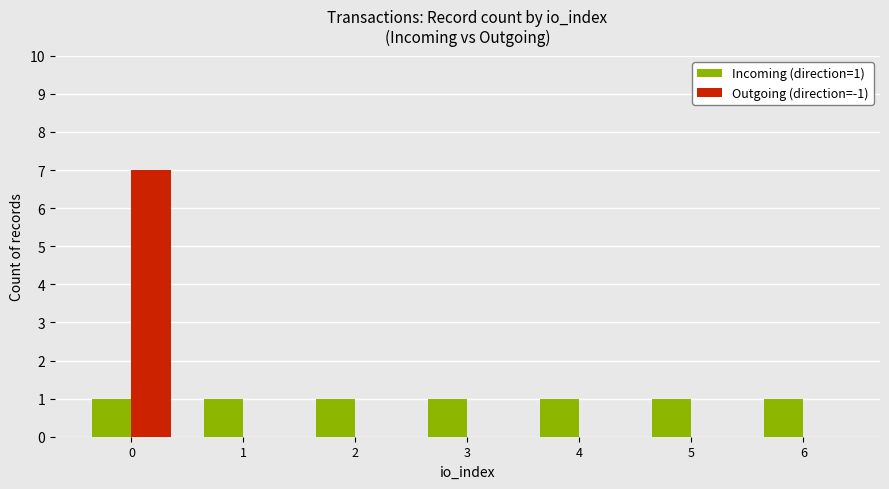

What is the maximum value for Outgoing (direction=-1)?

7